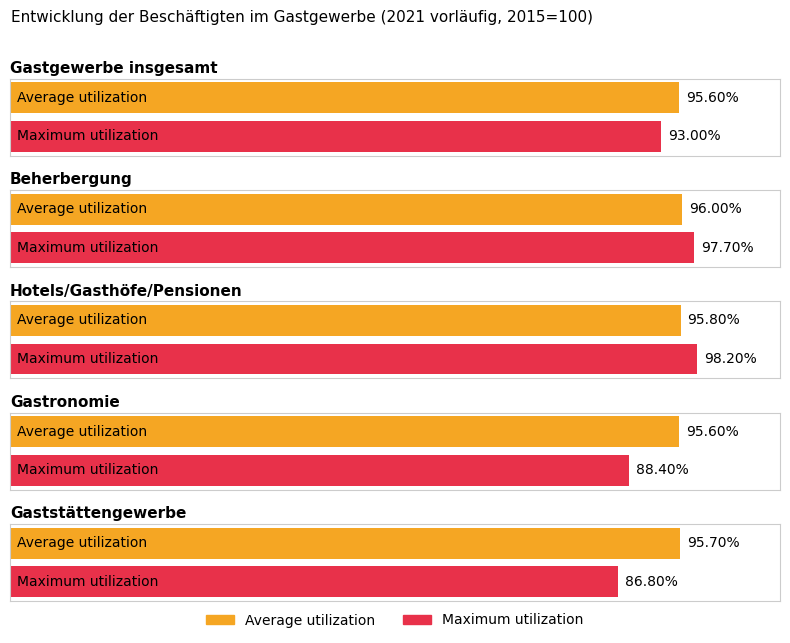

What is the average value of the Maximum utilization series?

92.8